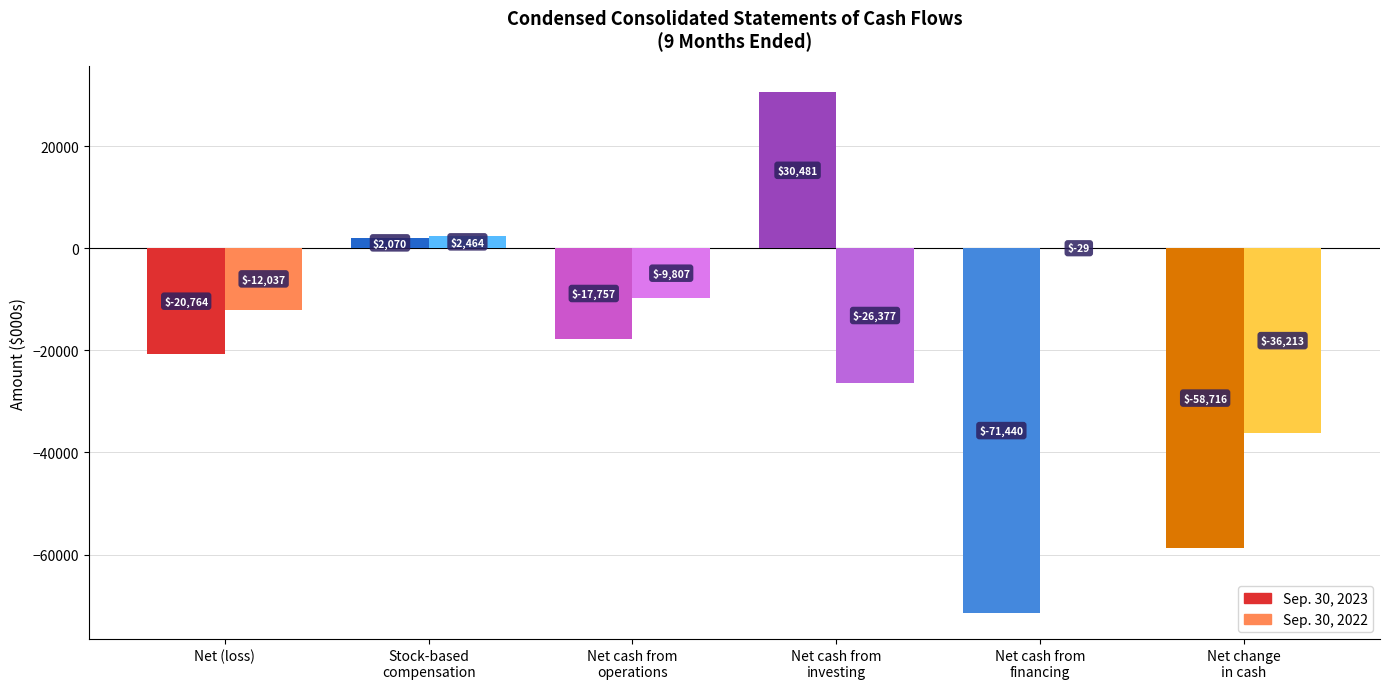

Between Net (loss) and Net change in cash, which series saw the biggest shift?

Sep. 30, 2023